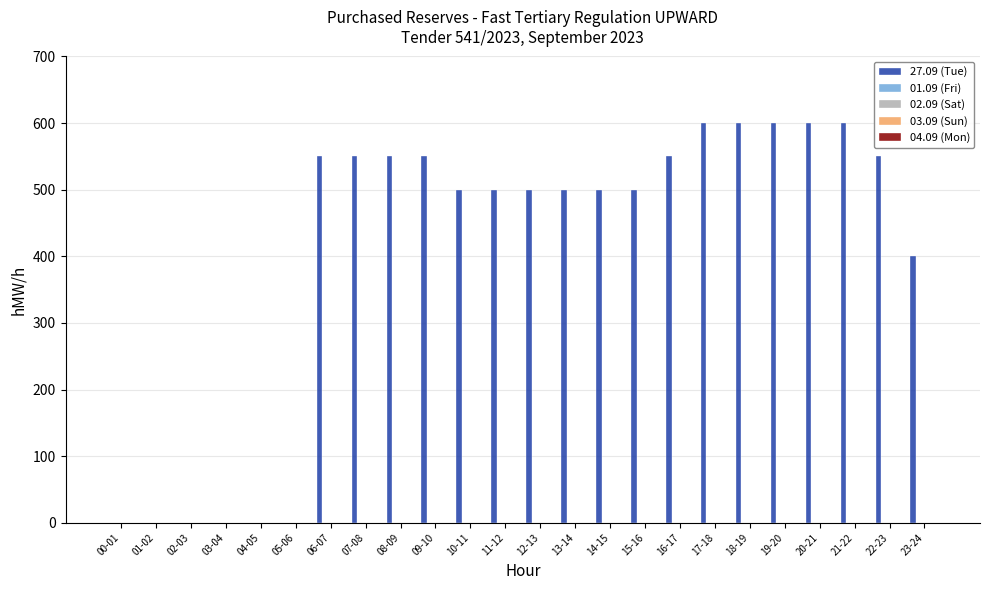

What is the greatest value displayed?

600